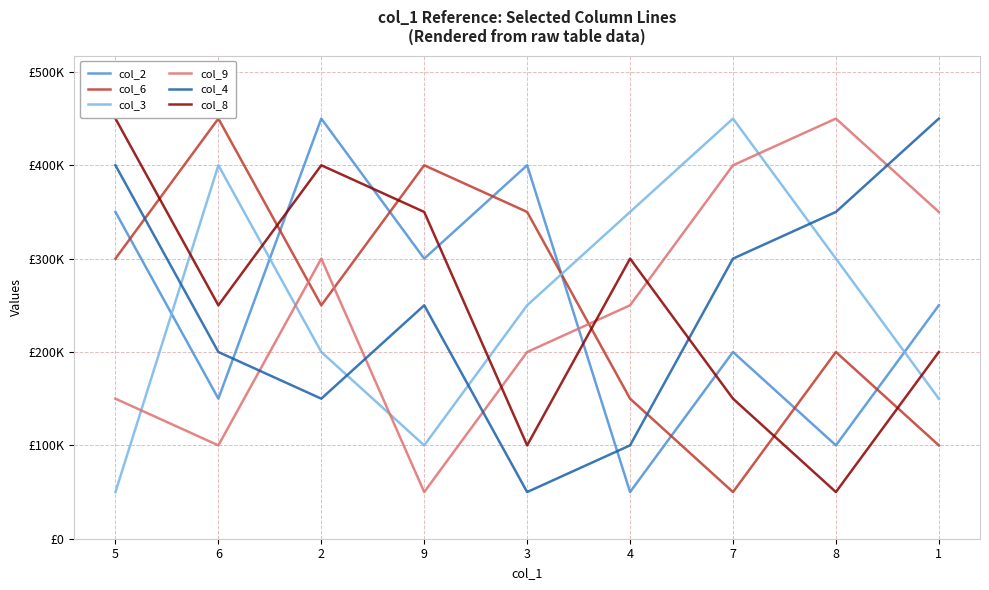

How many col_6 values are between 150000 and 350000?

5